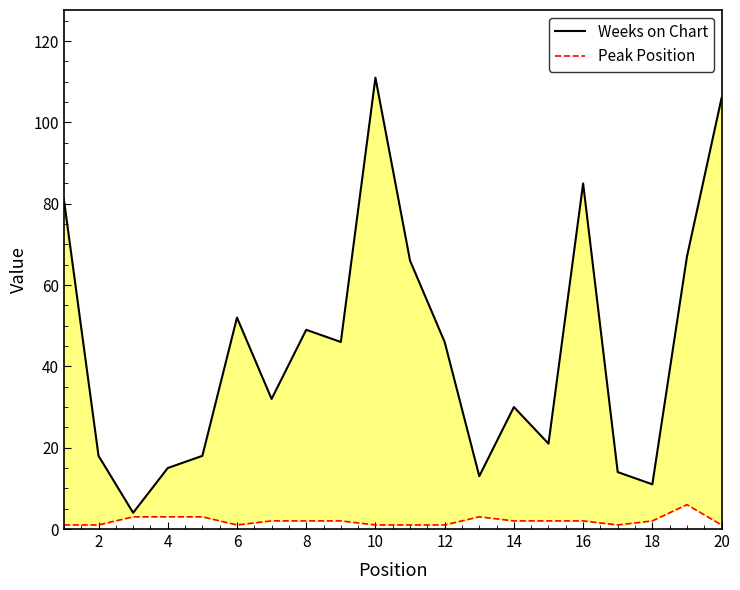

What is the difference between the second highest and second lowest values in the Weeks on Chart series?

95